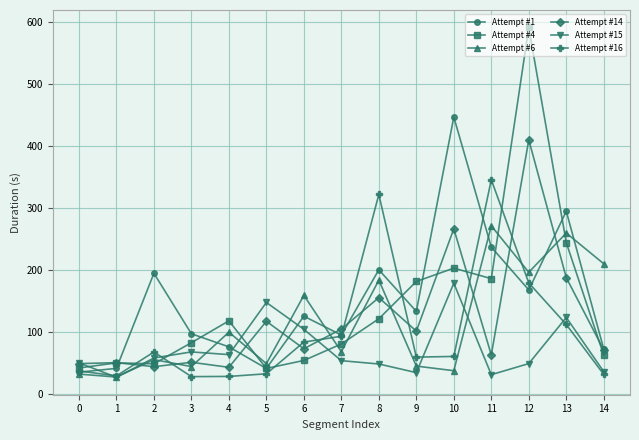

How many lines are shown in the chart?

6